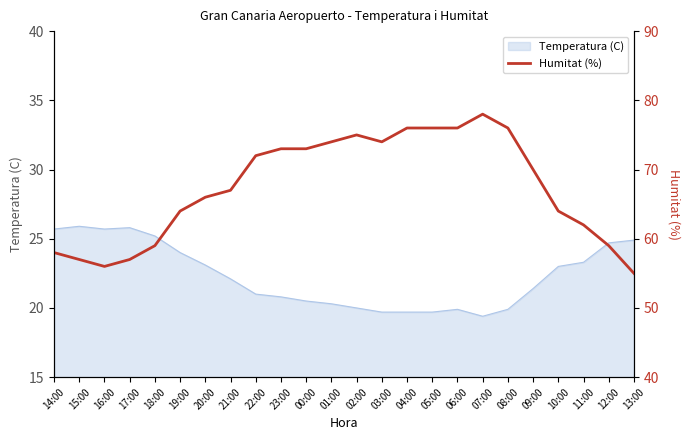

What is the lowest value of the Temperatura (C) series?

19.4